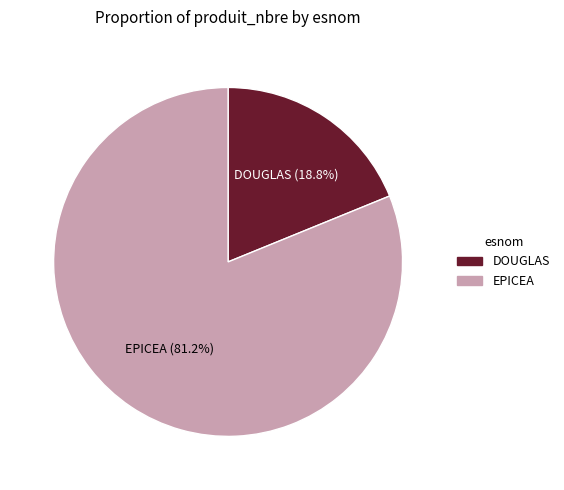

Does any single category account for the majority?

Yes